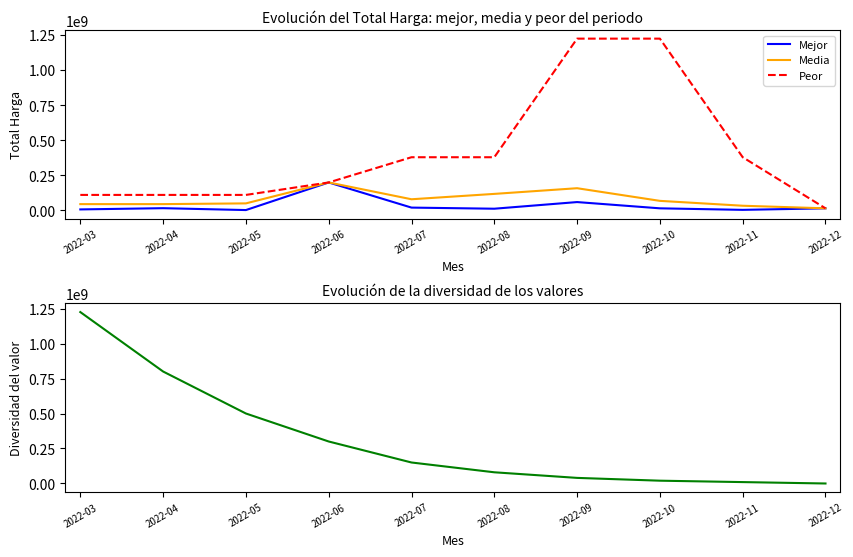

Reading left to right, what are all the values shown in this chart?

Mejor: 6936000	15787200	2395750	199200000	19950000	12000000	59375000	14750000	3825000	14750000
Media: 44765779	44765779	50000000	199200000	79400000	117697500	158177000	67985000	33216625	14750000
Peor: 110389990	110389990	110389990	199200000	379075000	379075000	1224682000	1224682000	379075000	14750000
Diversidad: 1224682000	800000000	500000000	300000000	150000000	80000000	40000000	20000000	10000000	0